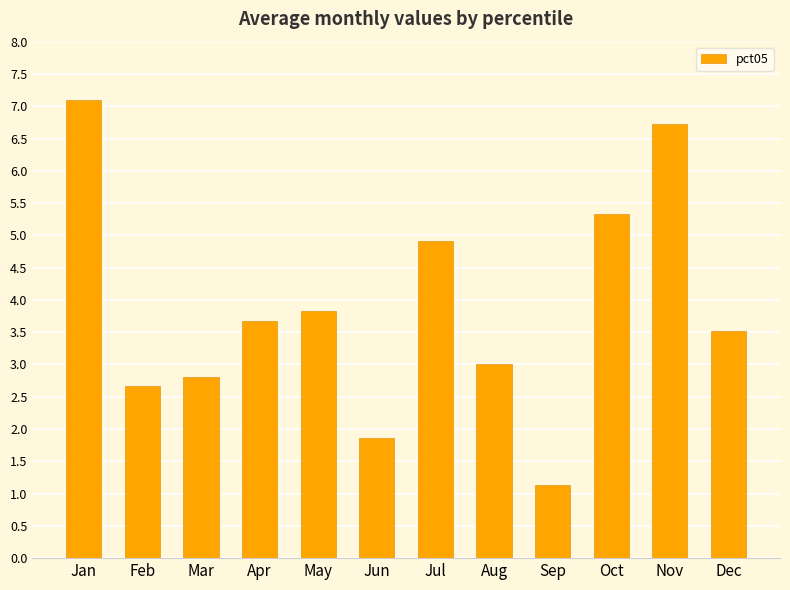

What is the change in value from Apr to Jul?

+1.2